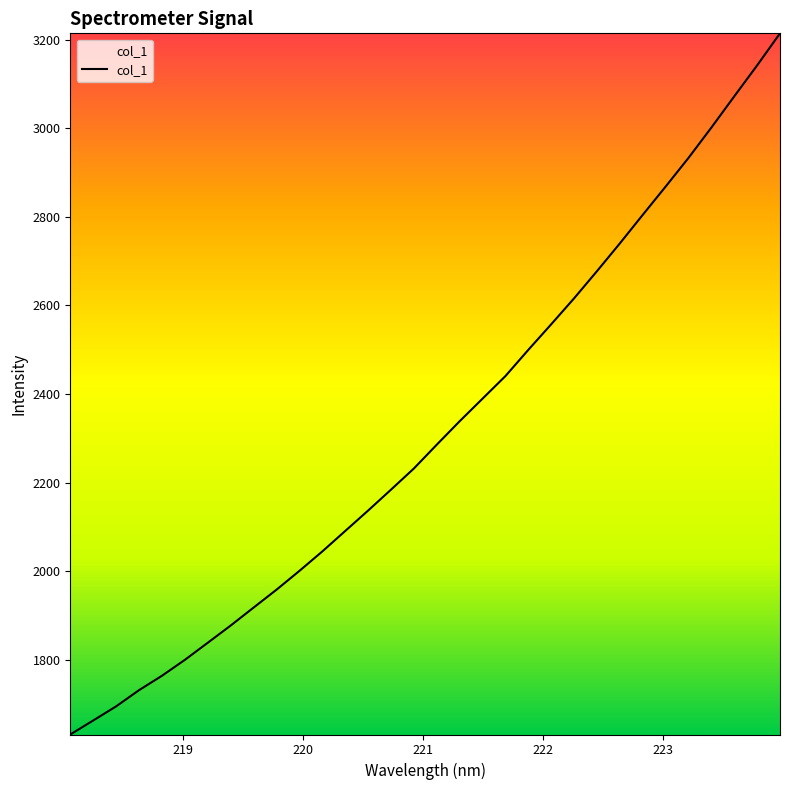

What is the smallest value displayed?

1631.3